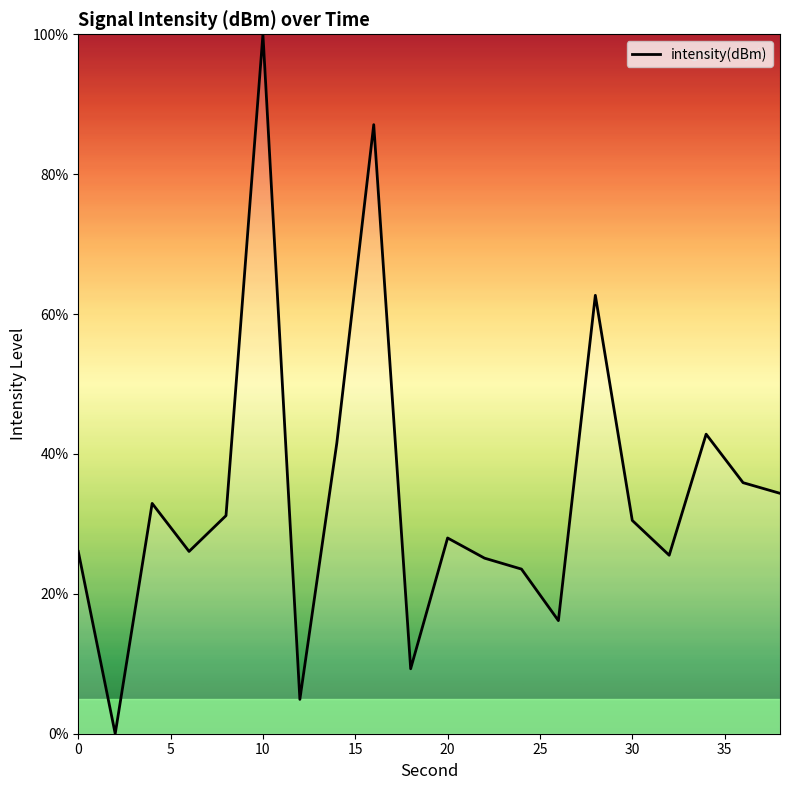

What is the difference between the maximum and minimum values?

100.0